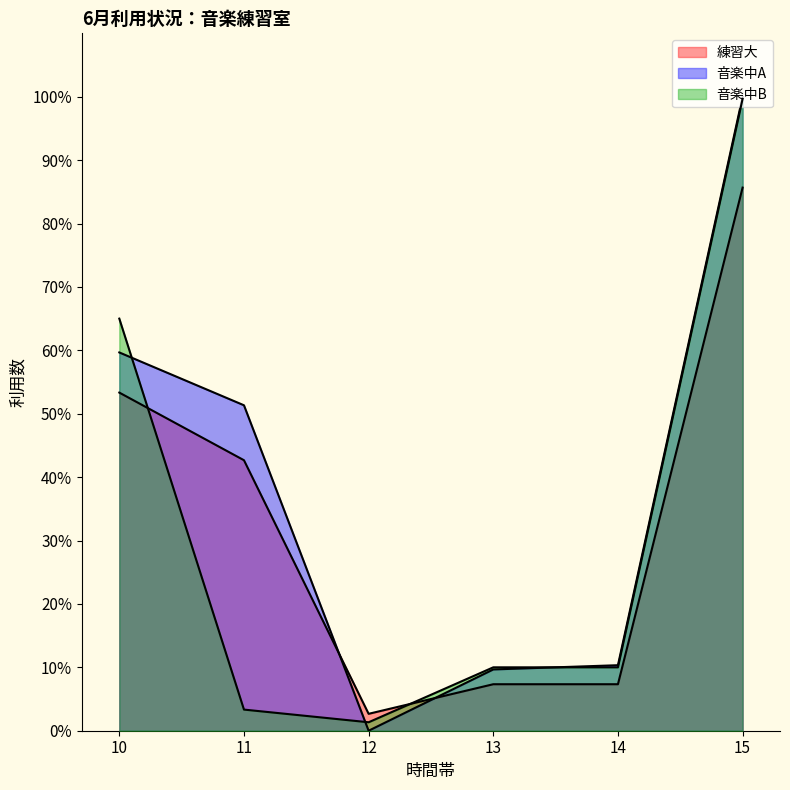

What is the value of the 音楽中A point at the 2nd from the left?

51.3